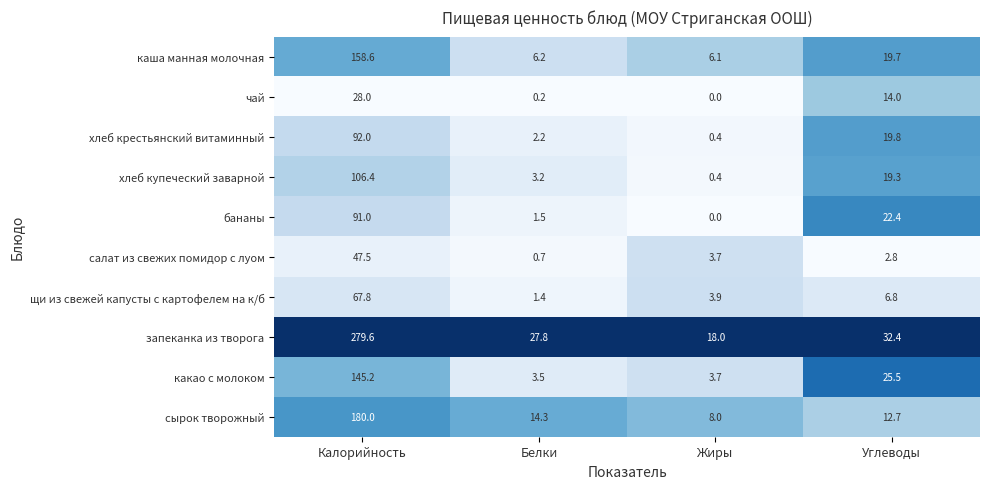

What is the difference between the second highest and minimum values in the бананы series?

22.4